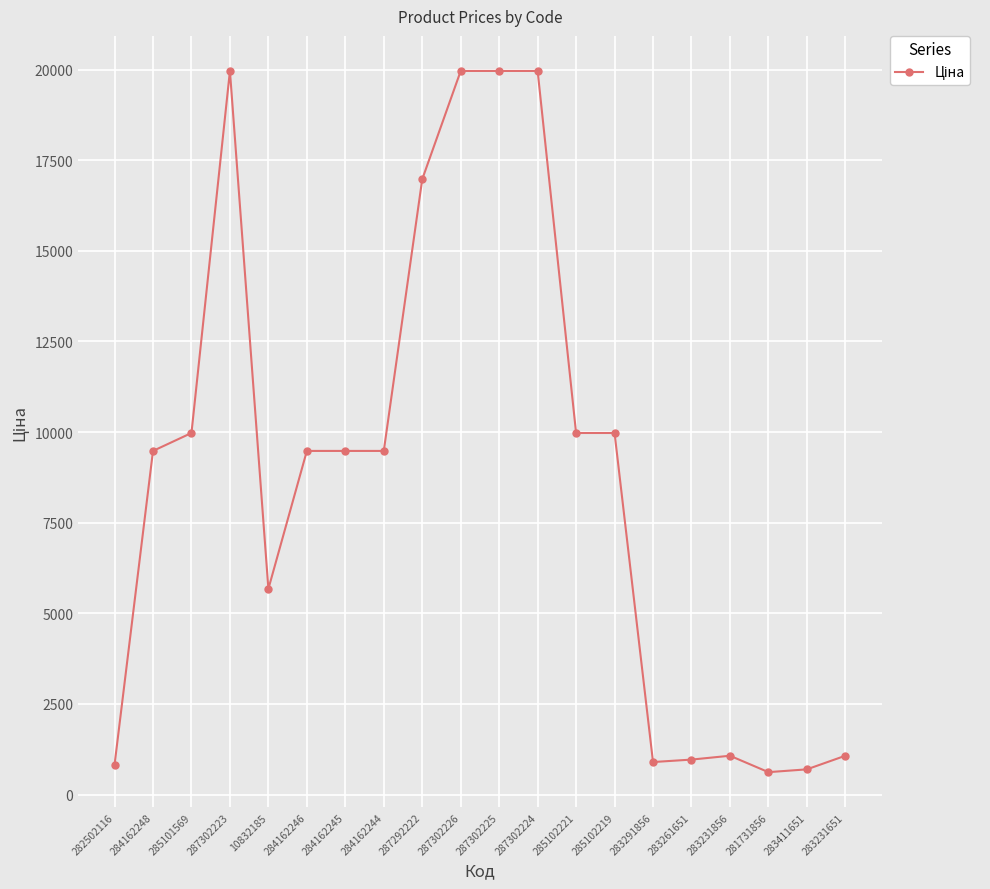

What is the label of the 15th point from the left?

283291856